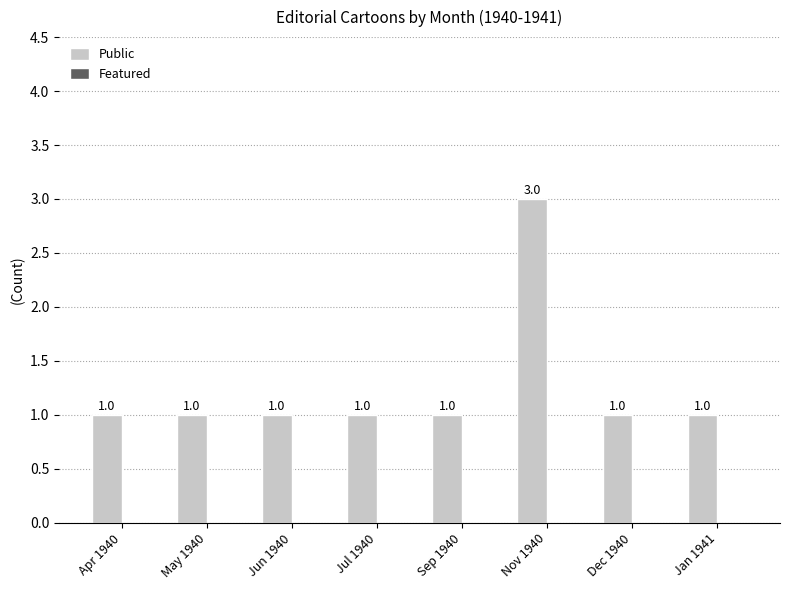

How many categories are shown in the chart?

8